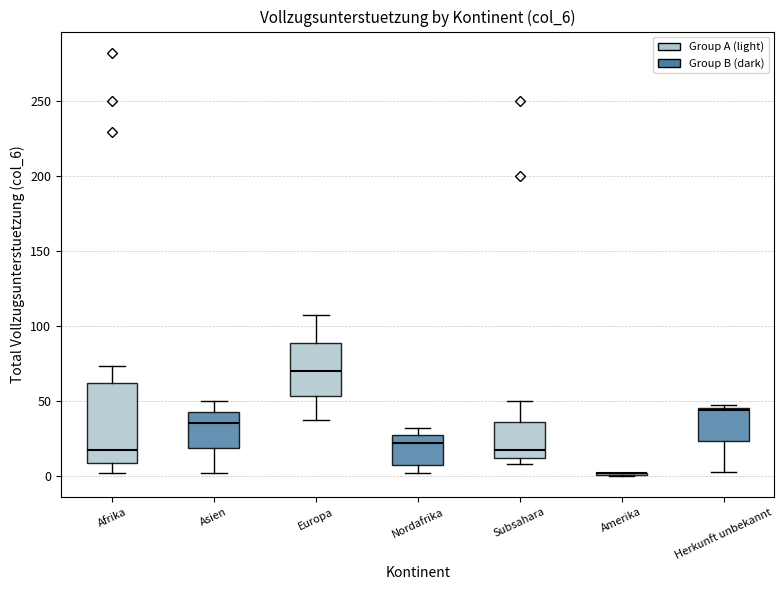

Where is the lower edge of the box for Subsahara on the y-axis? The values are not printed on the chart, so give them approximately, as read against the axis.

10